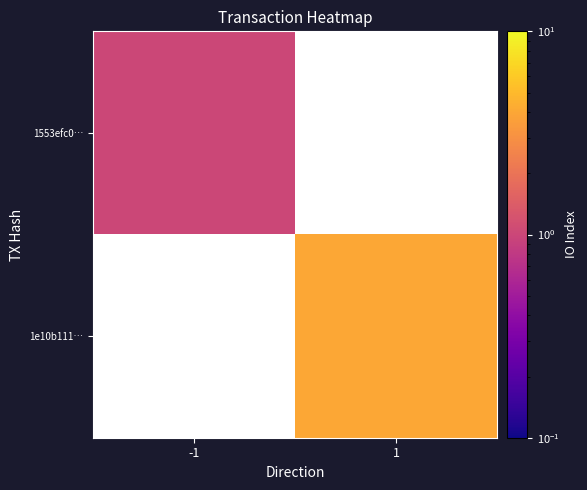

Which series has the largest range (max minus min)?

1553efc0…